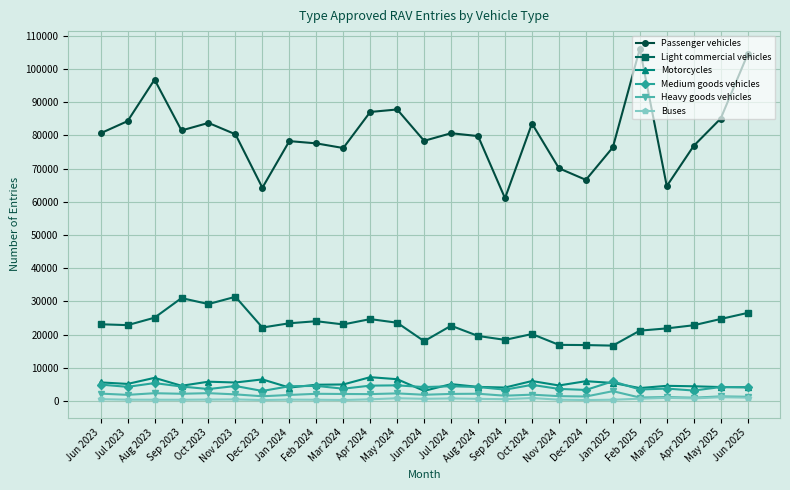

In Light commercial vehicles, how many points are lower than both neighbors (excluding endpoints)?

7